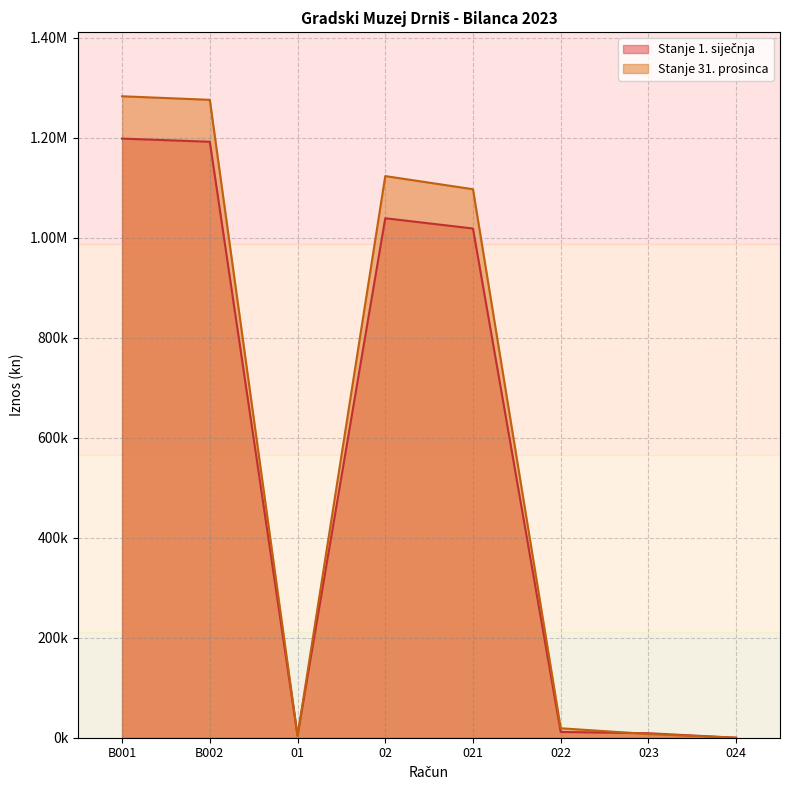

In Stanje 31. prosinca, how many points are higher than both neighbors (excluding endpoints)?

1